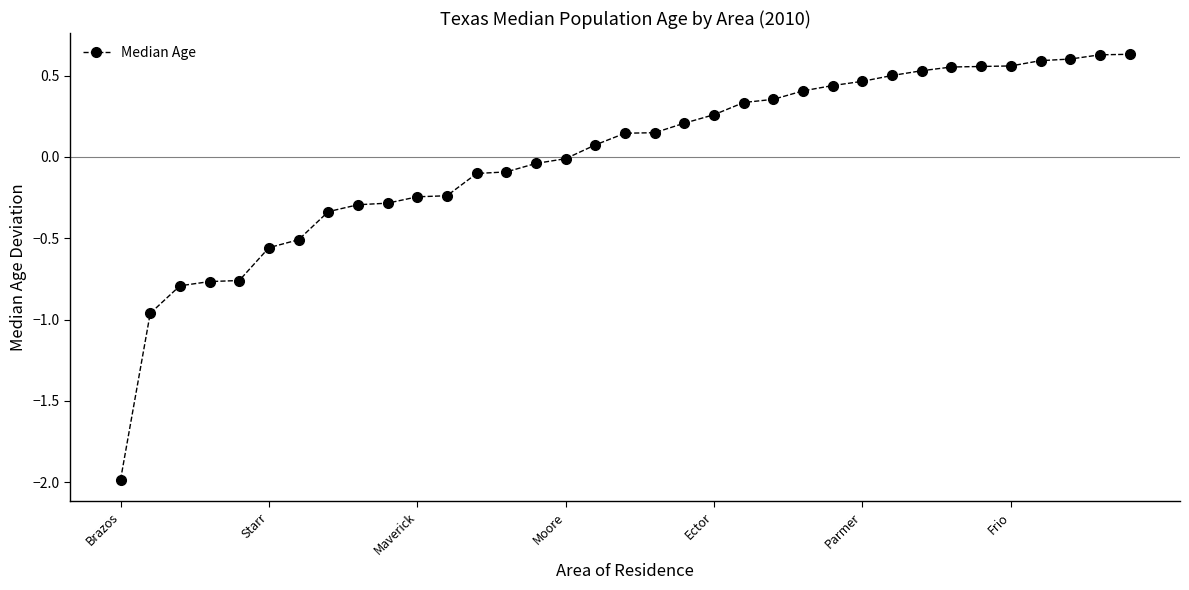

What is the value of the 14th point from the left?

-0.1